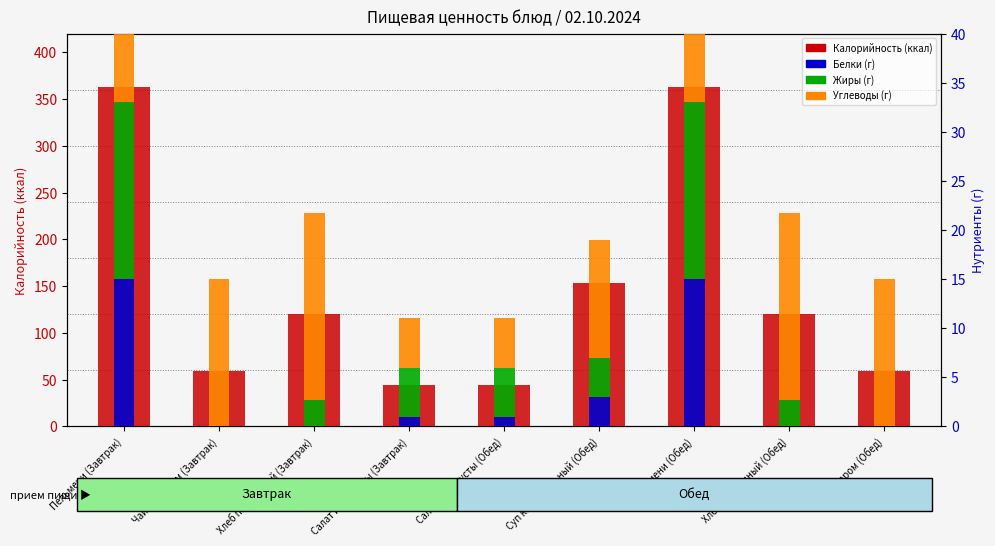

List the series in order of their peak value, lowest first.

Белки (г), Жиры (г), Углеводы (г), Калорийность (ккал)